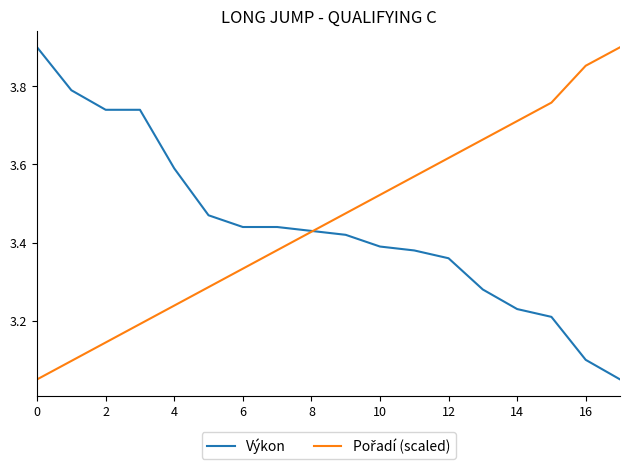

How many series are shown in this chart?

2